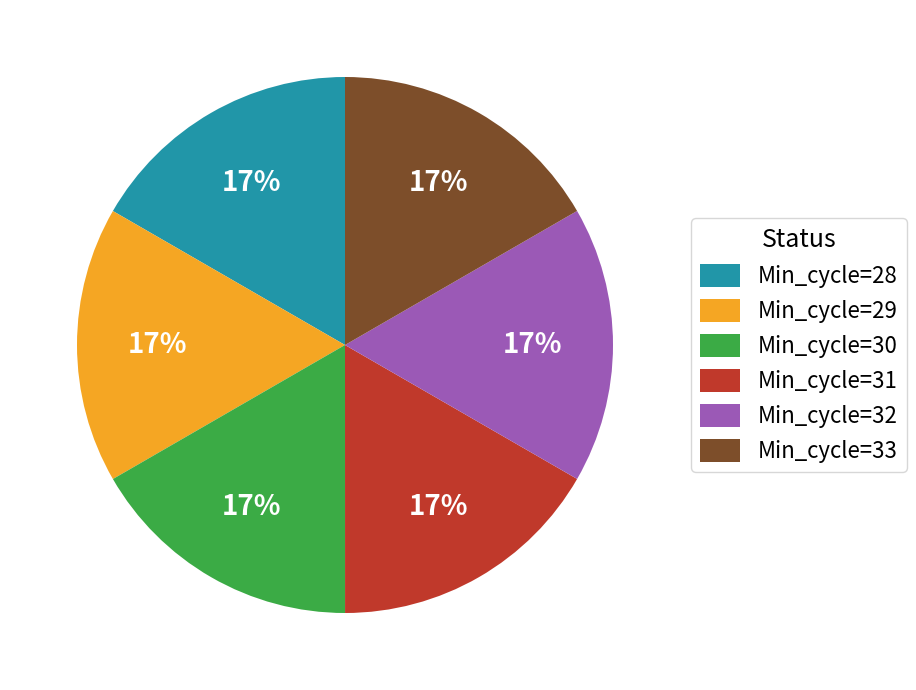

Combined, do Min_cycle=32 and Min_cycle=31 account for over 50%?

No